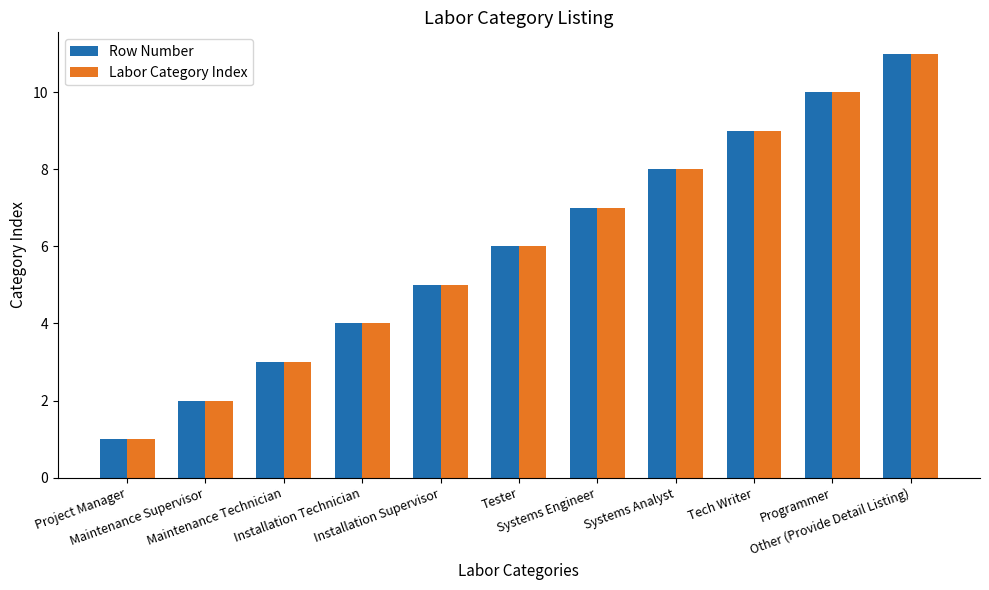

True or false: Row Number has a value of 5 at Programmer.

False